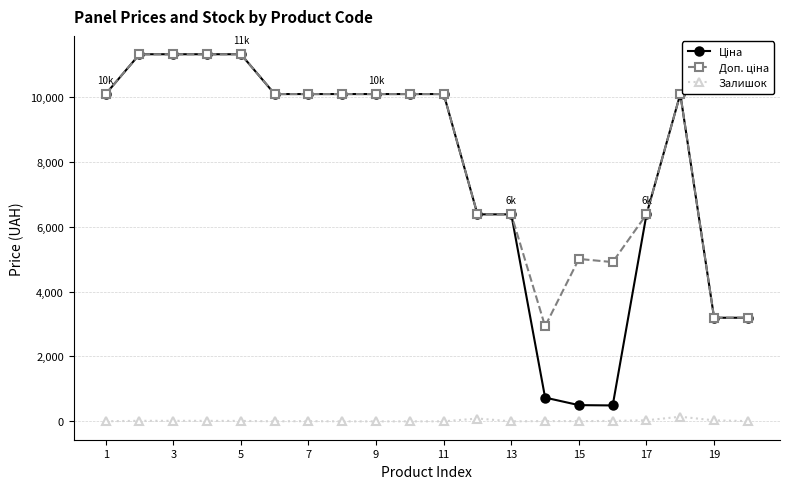

What is the difference between the second highest and second lowest values in the Залишок series?

88.0